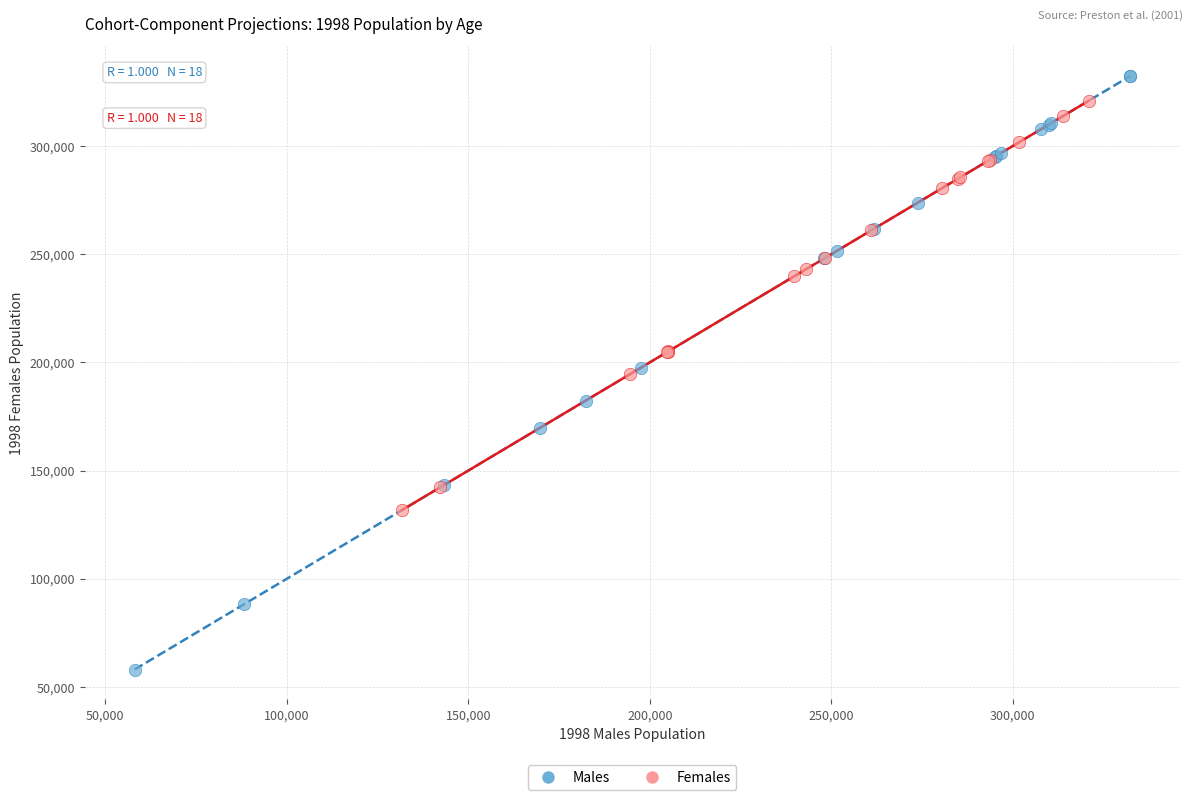

Which series contains the lowest Y value?

Males